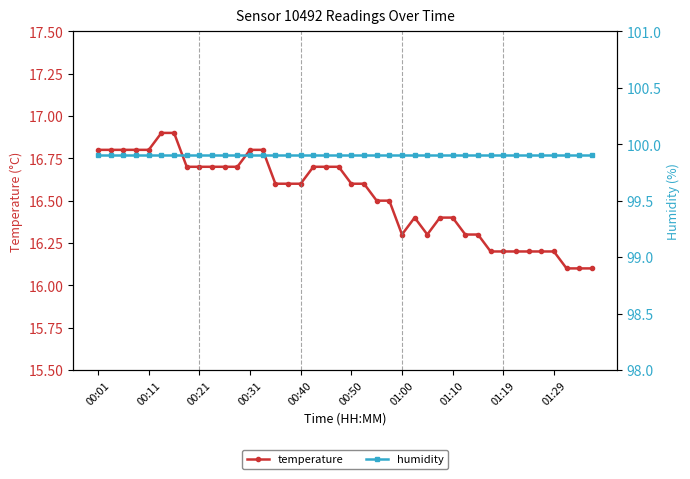

How many lines are shown in the chart?

2